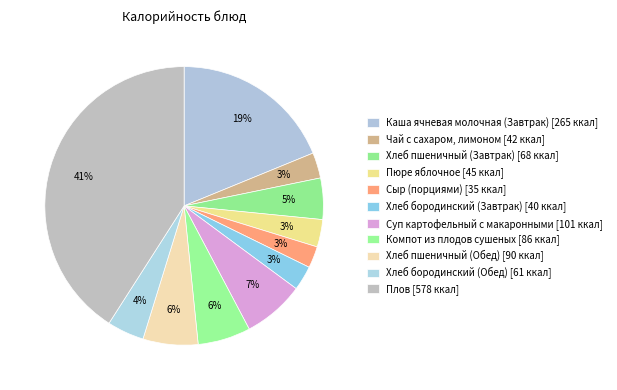

Combined, what portion of the pie is Плов and Суп картофельный с макаронными?

48.1%